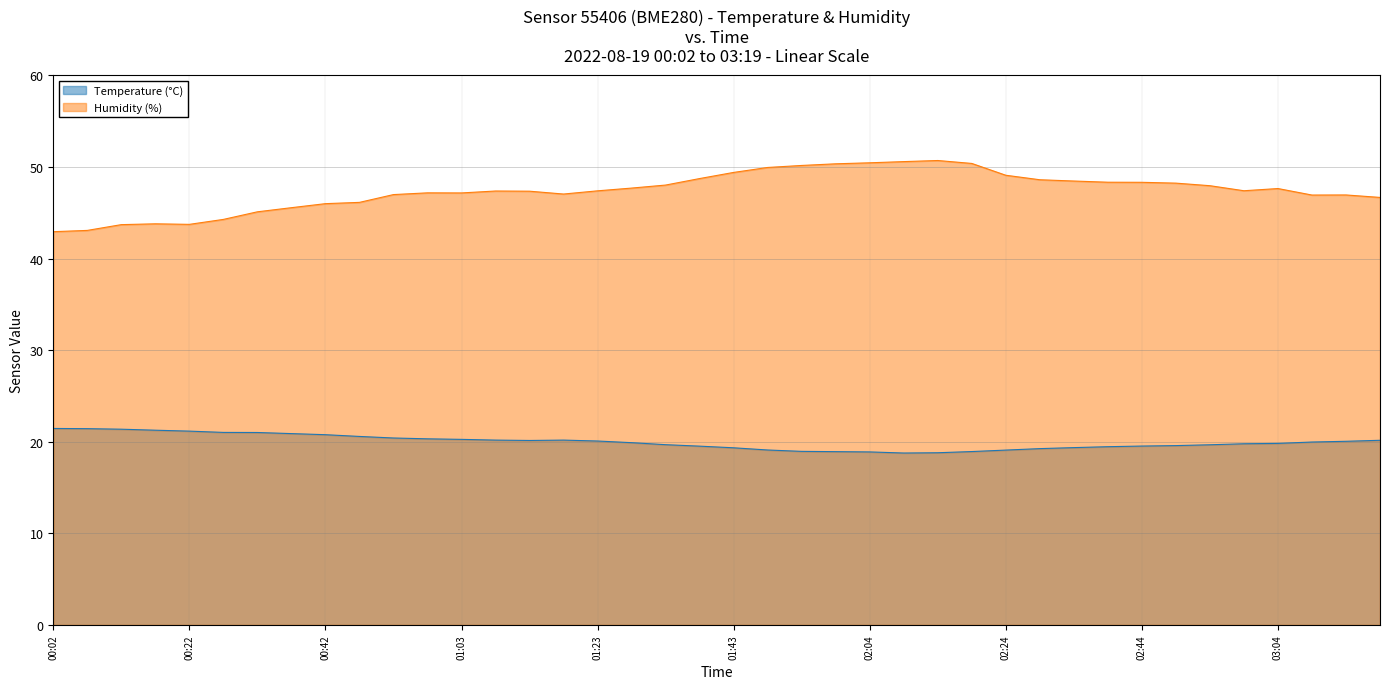

List the labels in order of Humidity (%) value, smallest first.

00:02, 00:07, 00:12, 00:22, 00:17, 00:27, 00:32, 00:37, 00:42, 00:47, 03:19, 03:09, 03:14, 00:53, 01:18, 01:03, 00:58, 01:13, 01:08, 01:23, 02:59, 03:04, 01:28, 02:54, 01:33, 02:49, 02:44, 02:39, 02:34, 02:29, 01:38, 02:24, 01:43, 01:48, 01:53, 01:59, 02:19, 02:04, 02:09, 02:14